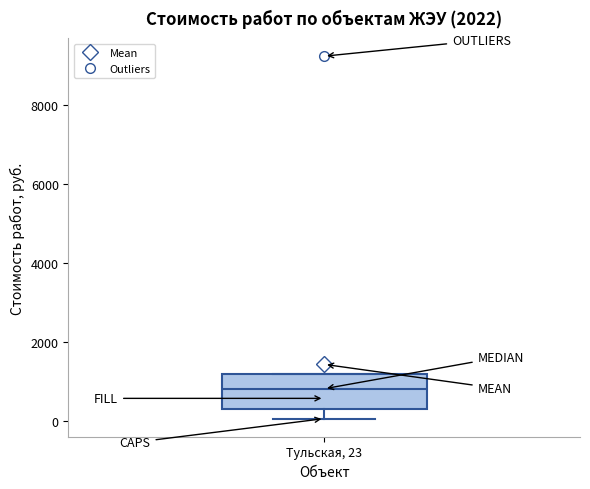

Read this box plot against the y-axis: the position of the median line, the range covered by the box, and the ends of both whiskers. The values are not printed on the chart, so give them approximately, as read against the axis.

median 800, box 400 to 1200, whiskers 0 to 1200